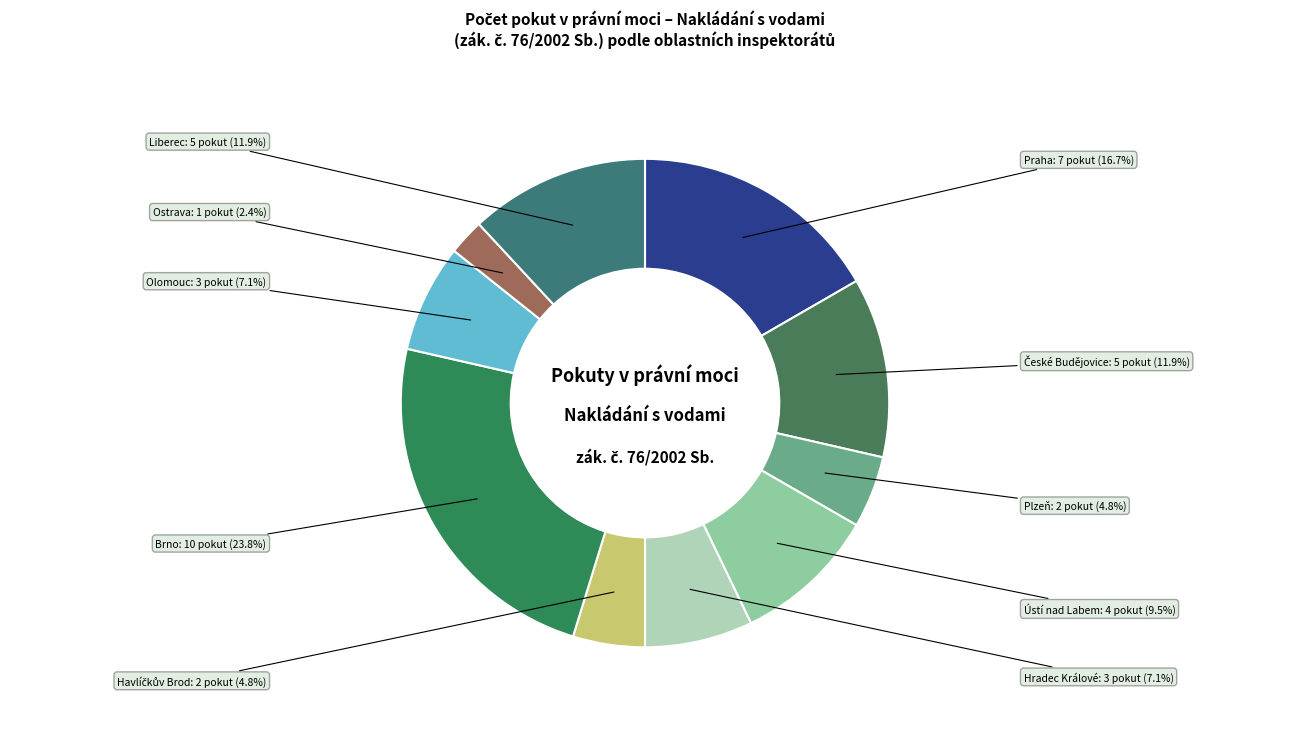

Which category has the smallest portion of the pie?

Ostrava